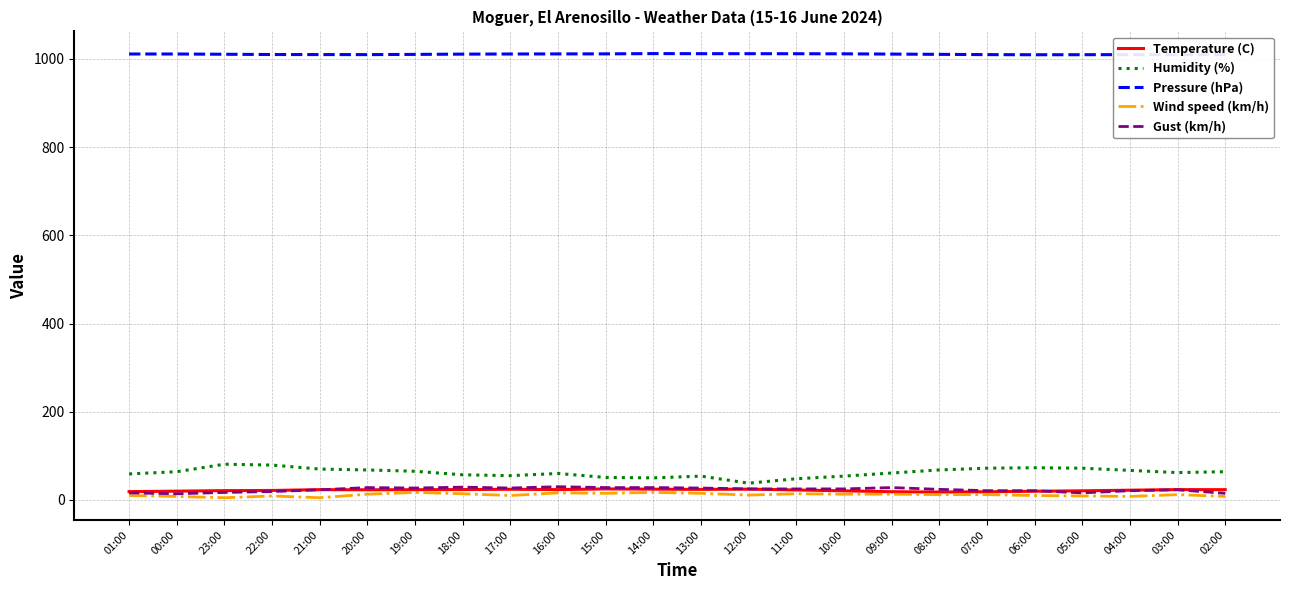

True or false: Humidity (%) and Wind speed (km/h) intersect in this chart.

False